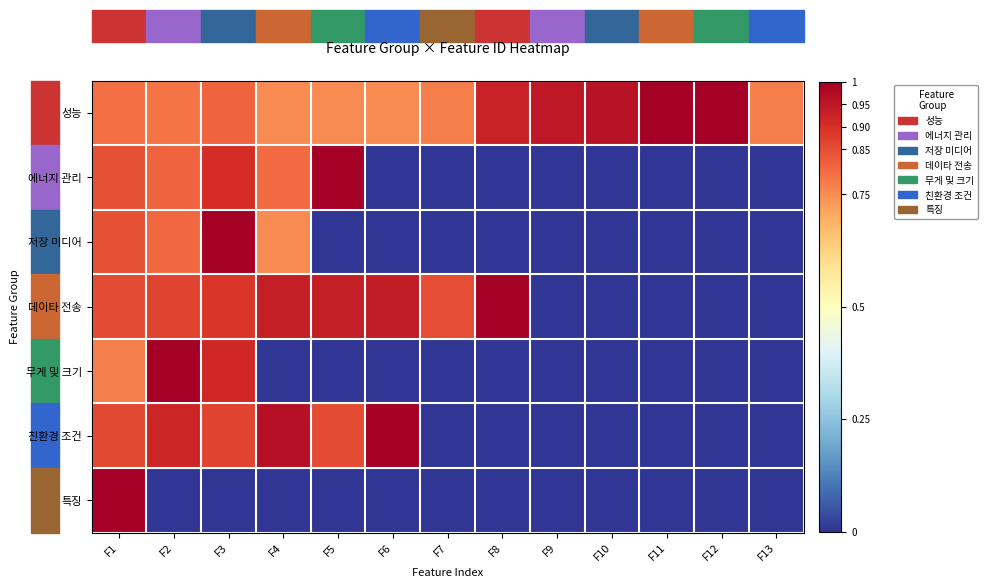

Count the number of categories in the chart.

13